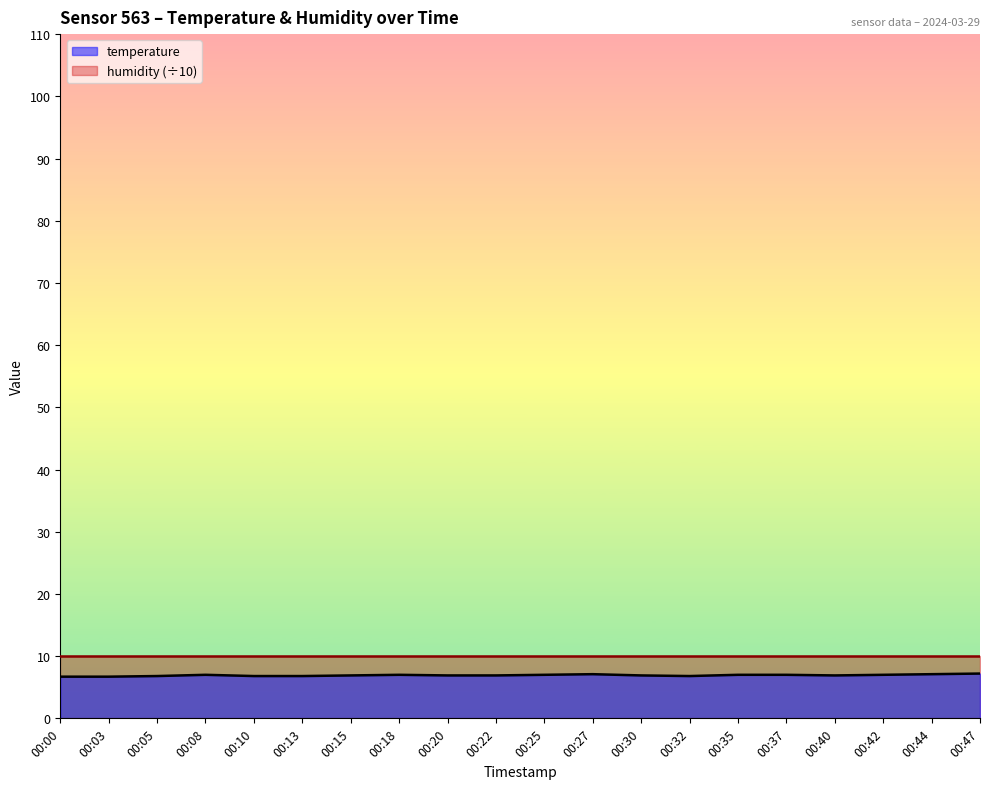

Where is the data nearest to the value 6?

00:00